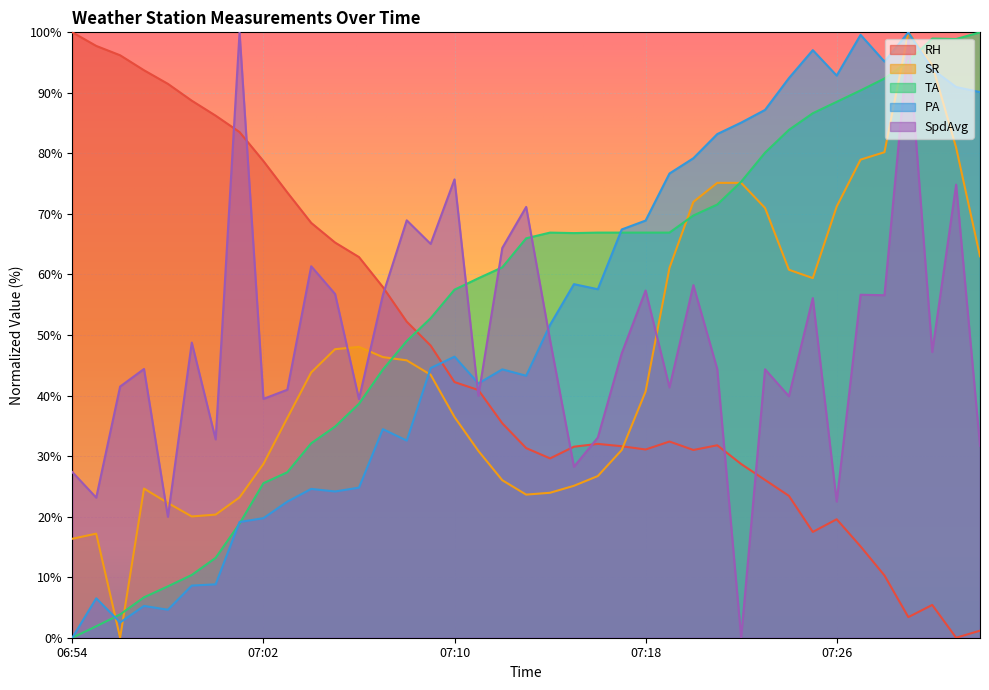

Where is the first local minimum for RH?

07:14